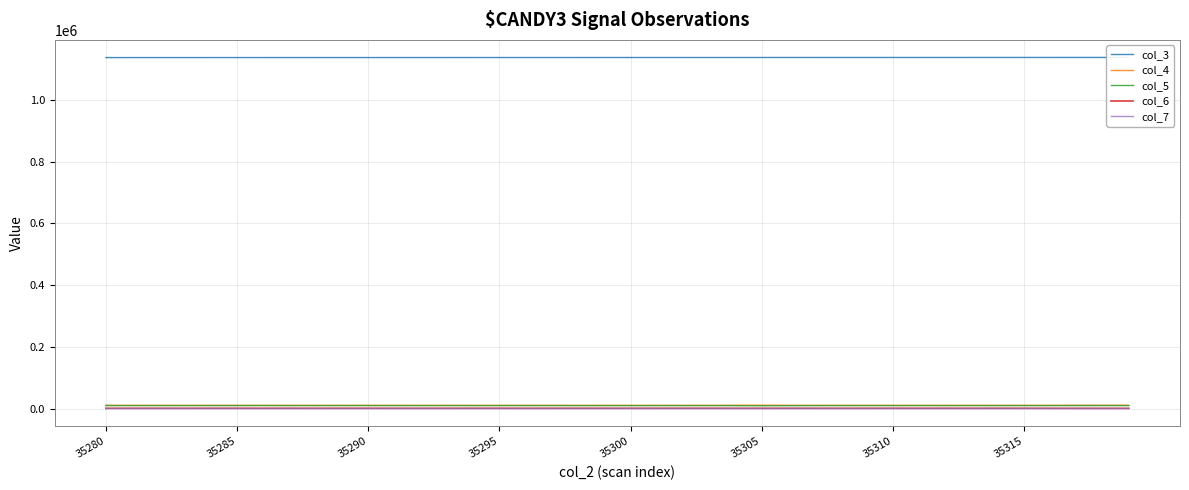

True or false: col_5 and col_7 intersect in this chart.

False